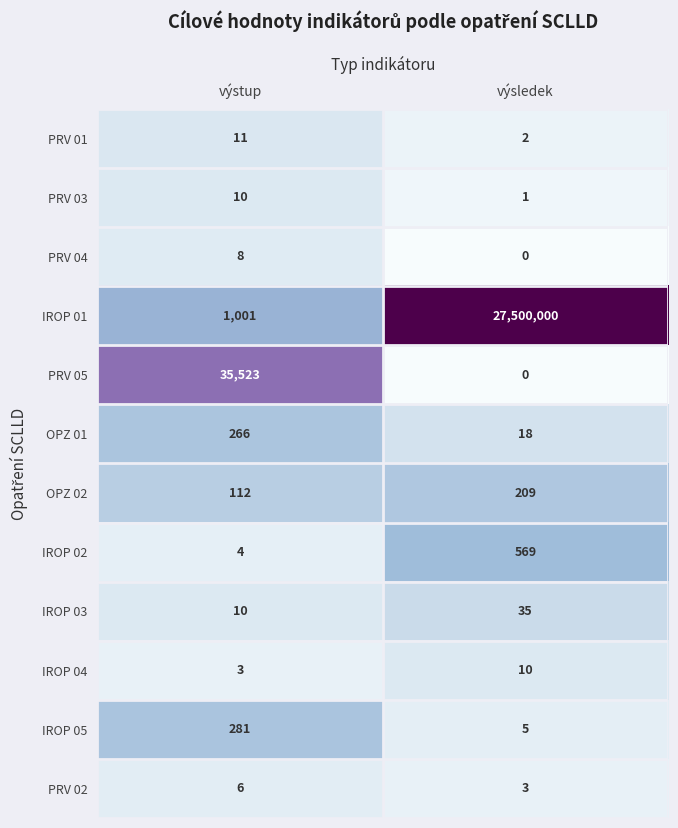

How many categories are shown in the chart?

2